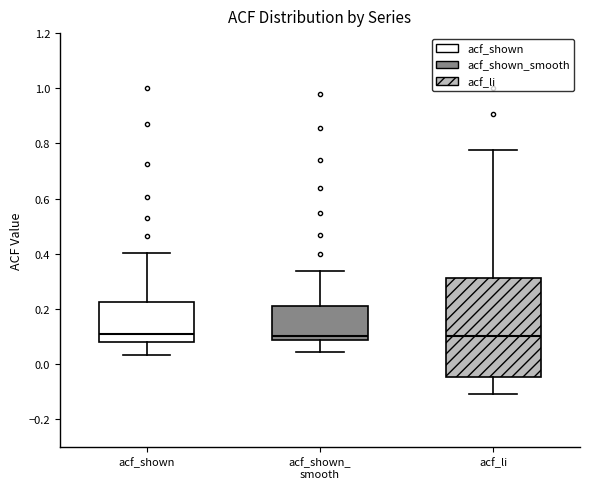

Where is the upper edge of the box for acf_shown_ smooth on the y-axis? The values are not printed on the chart, so give them approximately, as read against the axis.

0.22